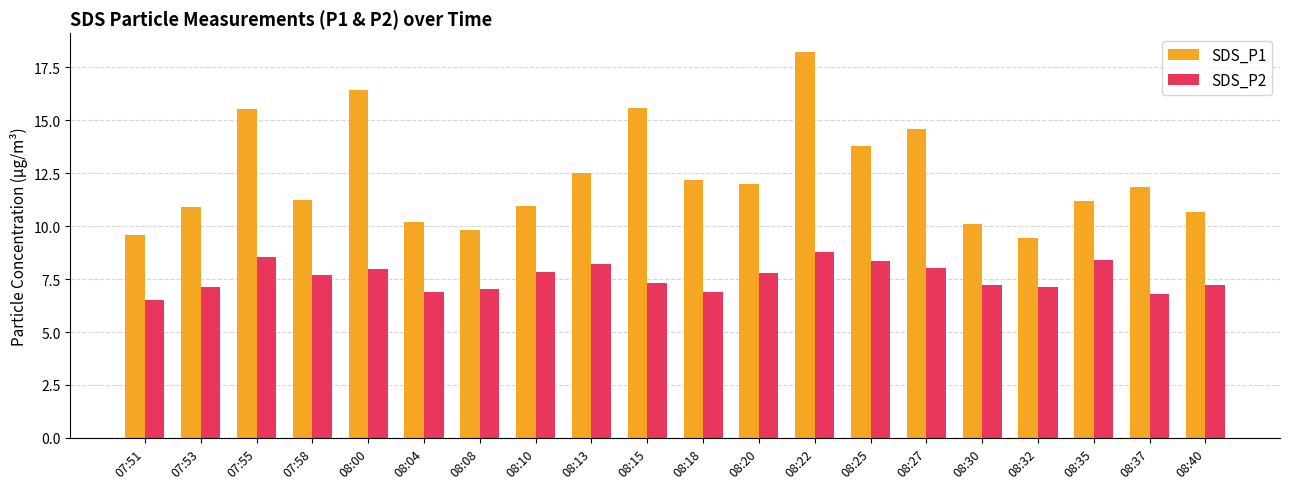

True or false: SDS_P1 has a value of 24.6 at 08:27.

False